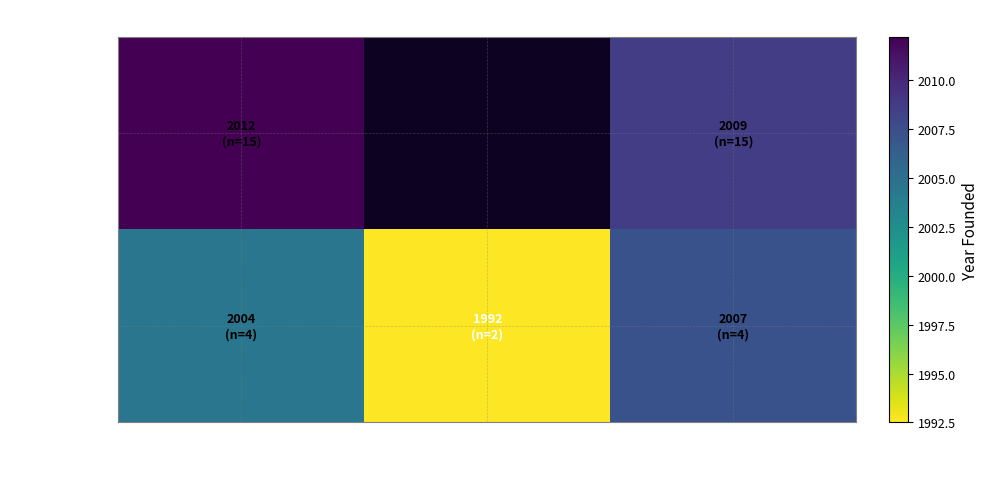

What is the sum of all Nonprofit values?

6004.2